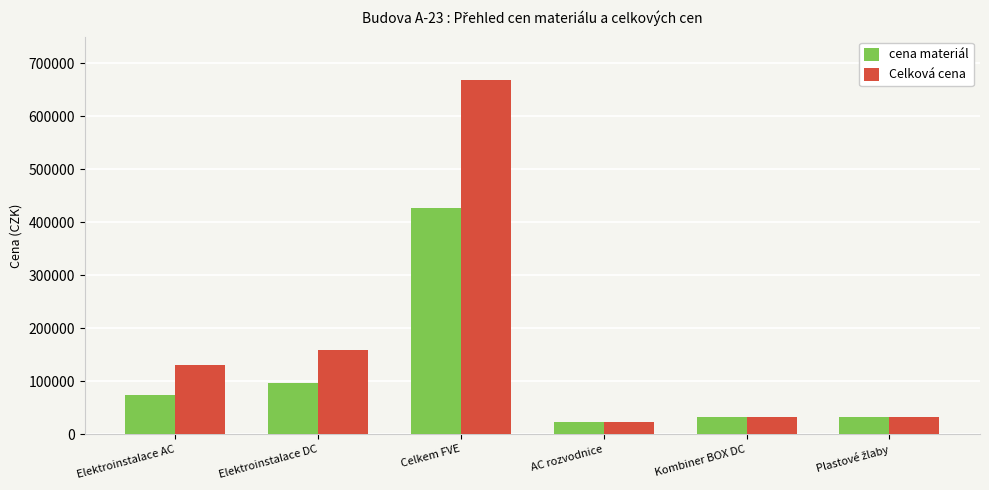

At how many categories does at least one series exceed 201129?

1